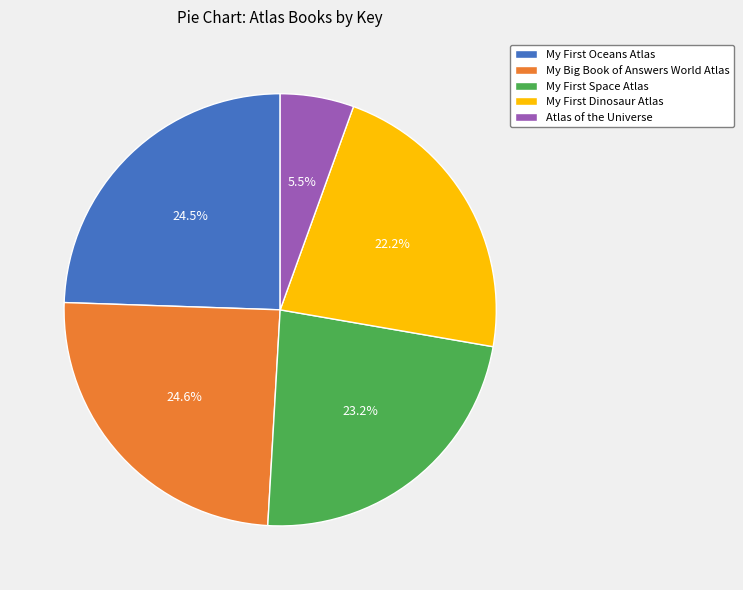

To the nearest percent, what is the difference between the largest and smallest slice percentages?

19%